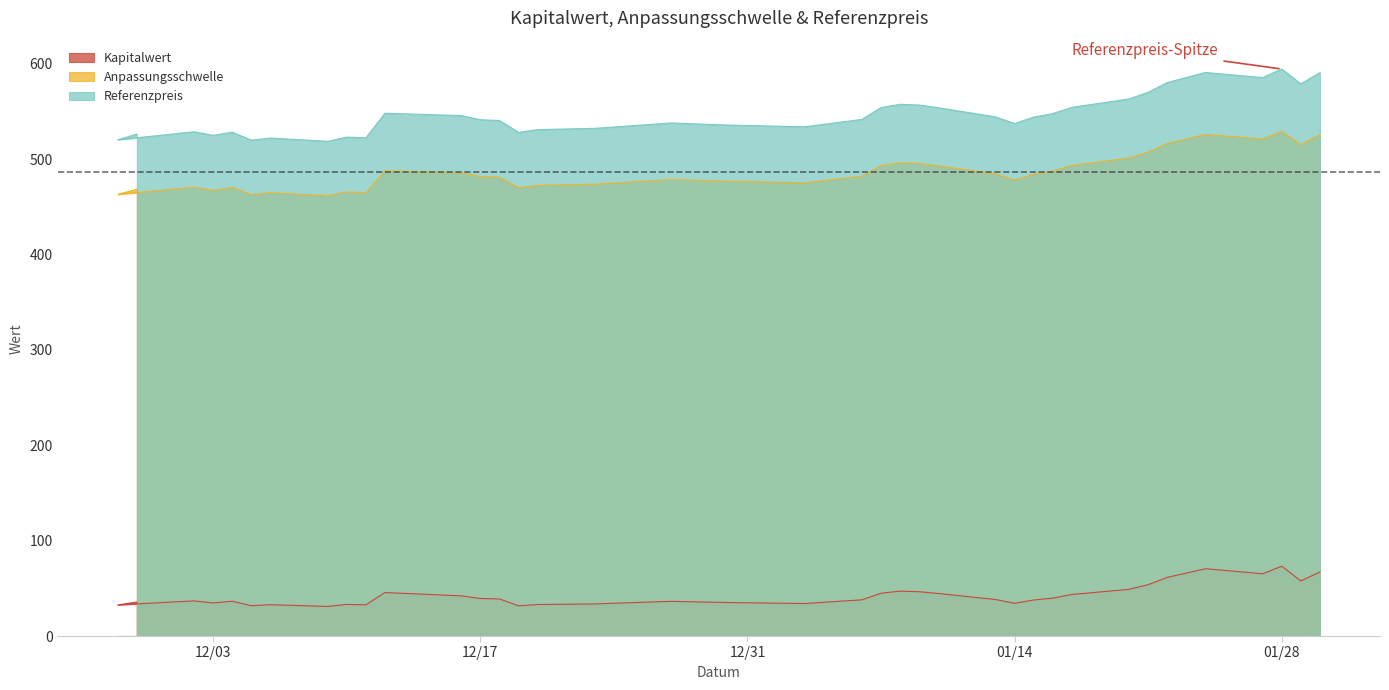

What is the approximate value of Anpassungsschwelle at 12/03?

467.2